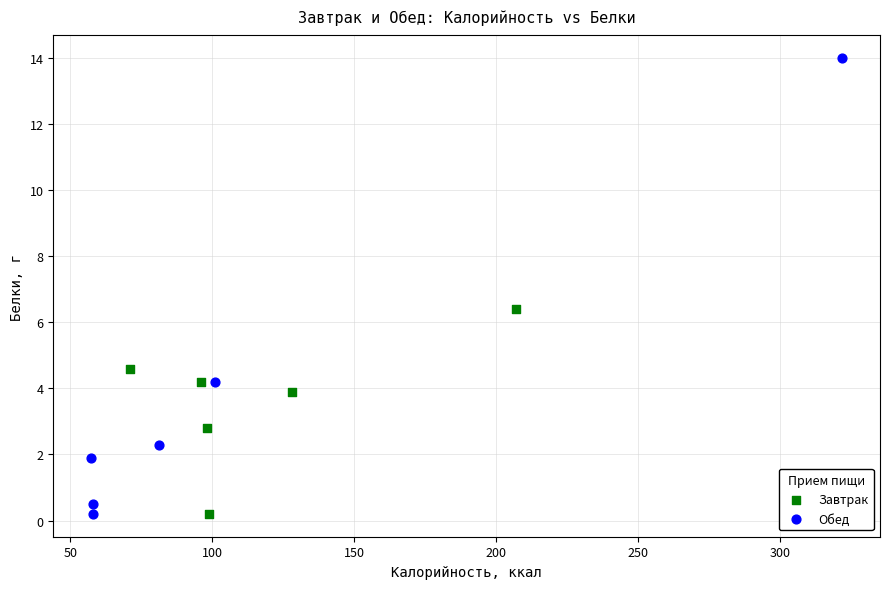

Which series reaches the maximum Y coordinate?

Обед